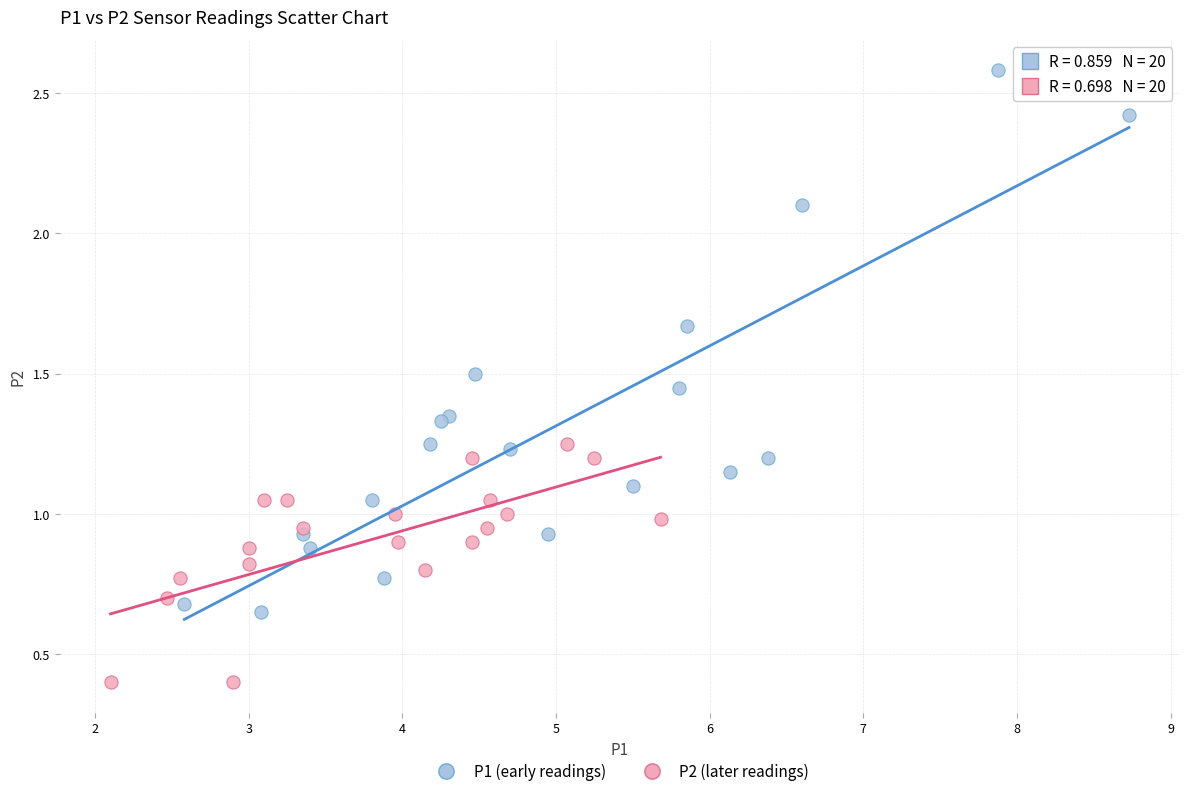

Which series reaches the maximum Y coordinate?

P1 (early readings)